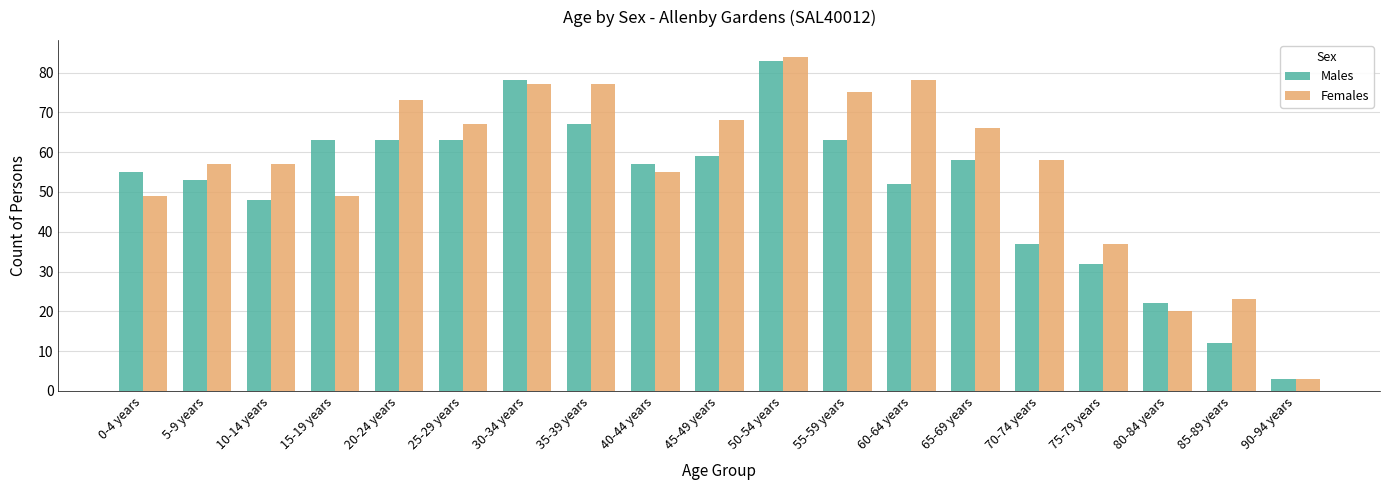

Which series has the widest spread of values?

Females